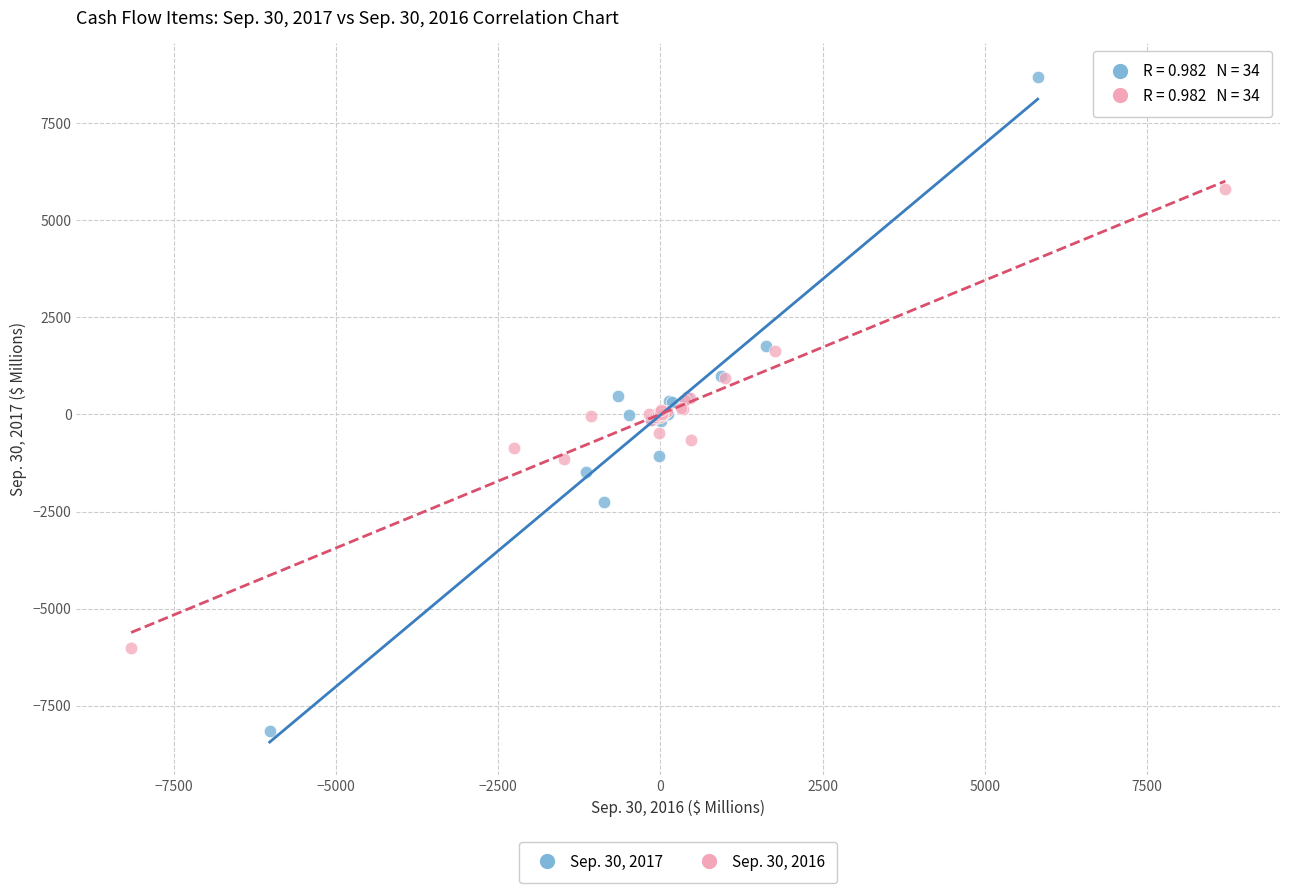

Which series has the widest spread of Y values?

Sep. 30, 2017